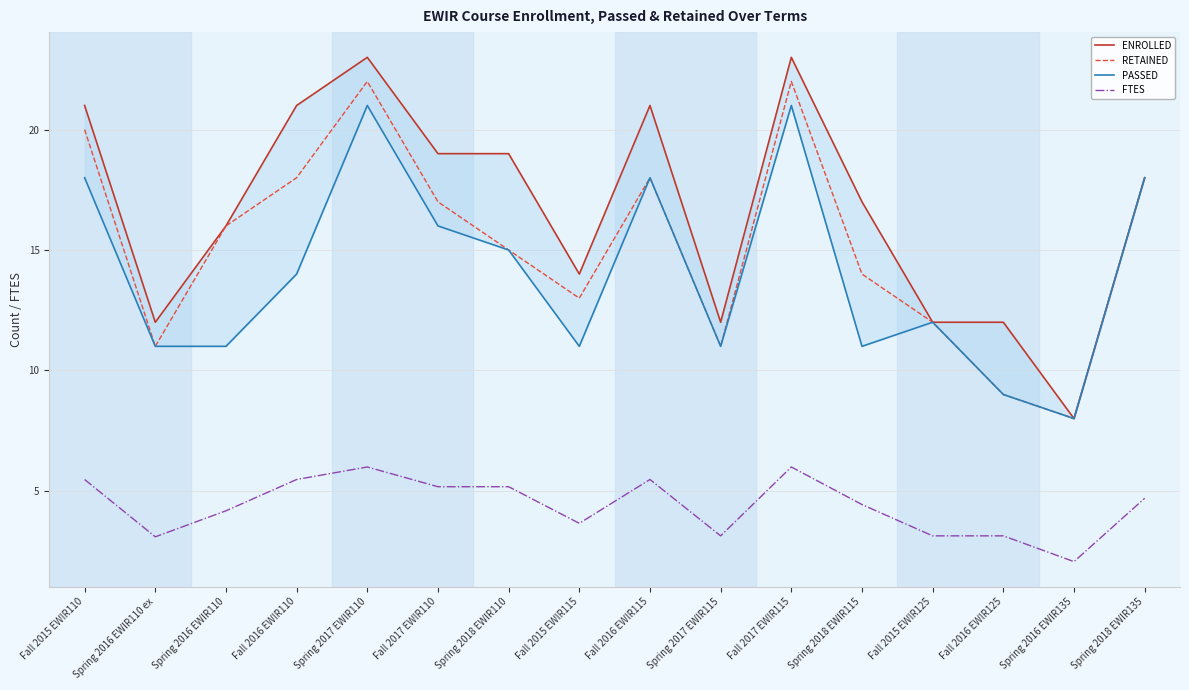

Reading left to right, transcribe all the data shown in this chart.

ENROLLED: 21.0	12.0	16.0	21.0	23.0	19.0	19.0	14.0	21.0	12.0	23.0	17.0	12.0	12.0	8.0	18.0
RETAINED: 20.0	11.0	16.0	18.0	22.0	17.0	15.0	13.0	18.0	11.0	22.0	14.0	12.0	9.0	8.0	18.0
PASSED: 18.0	11.0	11.0	14.0	21.0	16.0	15.0	11.0	18.0	11.0	21.0	11.0	12.0	9.0	8.0	18.0
FTES: 5.5	3.1	4.2	5.5	6.0	5.2	5.2	3.6	5.5	3.1	6.0	4.4	3.1	3.1	2.1	4.7